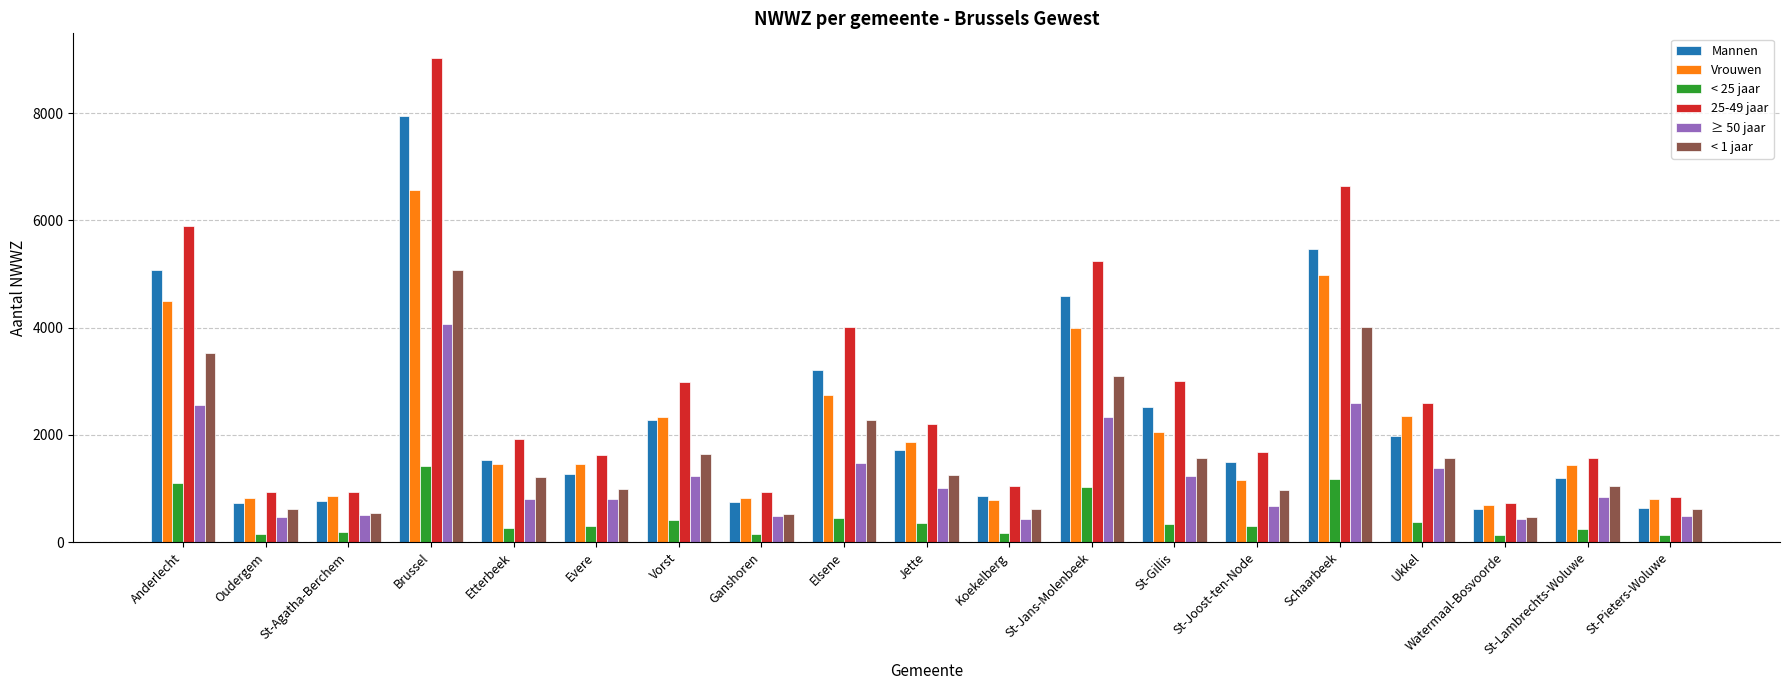

Rank the series at Anderlecht from lowest to highest value.

< 25 jaar, ≥ 50 jaar, < 1 jaar, Vrouwen, Mannen, 25-49 jaar